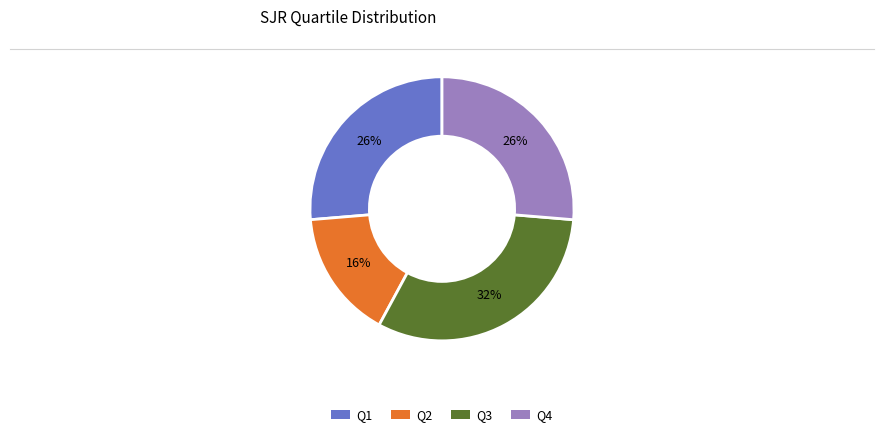

Is there any slice that represents more than half of the pie?

No